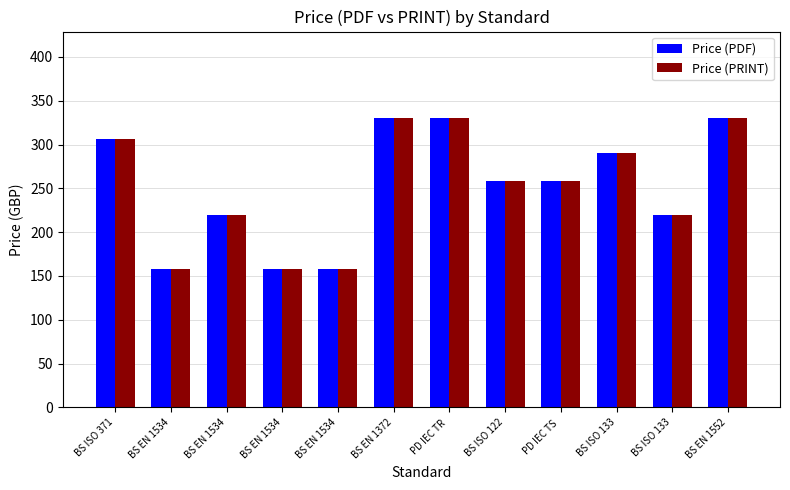

How many distinct data groups are displayed?

2